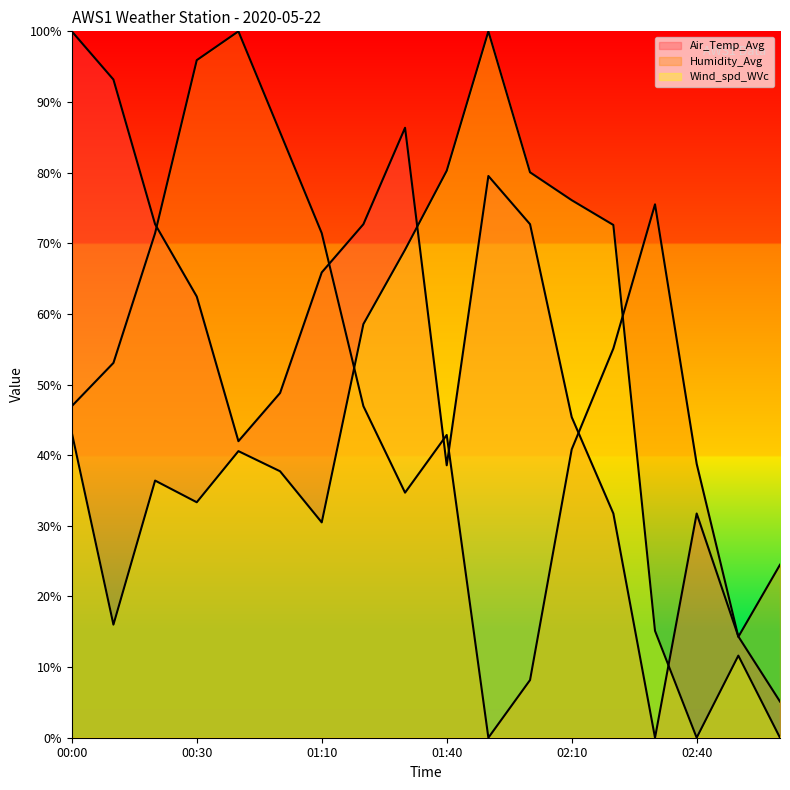

Reading left to right, extract all data points from this chart.

Air_Temp_Avg: 100.0	93.2	72.7	62.5	42.0	48.8	65.9	72.7	86.3	38.6	79.5	72.7	45.4	31.7	0.0	31.7	14.3	5.1
Humidity_Avg: 46.9	53.1	71.4	95.9	100.0	85.7	71.4	46.9	34.7	42.9	0.0	8.2	40.8	55.1	75.5	38.8	14.3	24.5
Wind_spd_WVc: 43.2	16.0	36.4	33.3	40.6	37.7	30.5	58.6	69.1	80.3	100.0	80.0	76.1	72.6	15.1	0.0	11.6	0.0